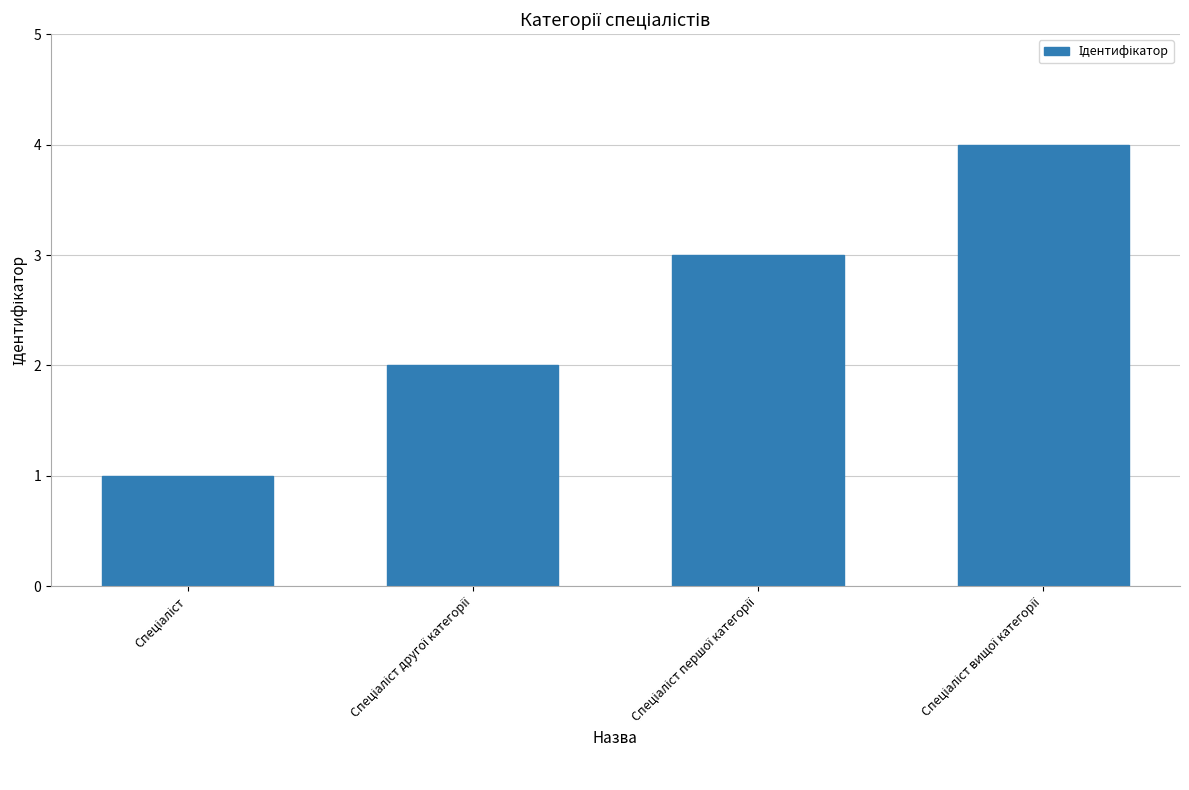

Does the chart contain stacked bars?

No